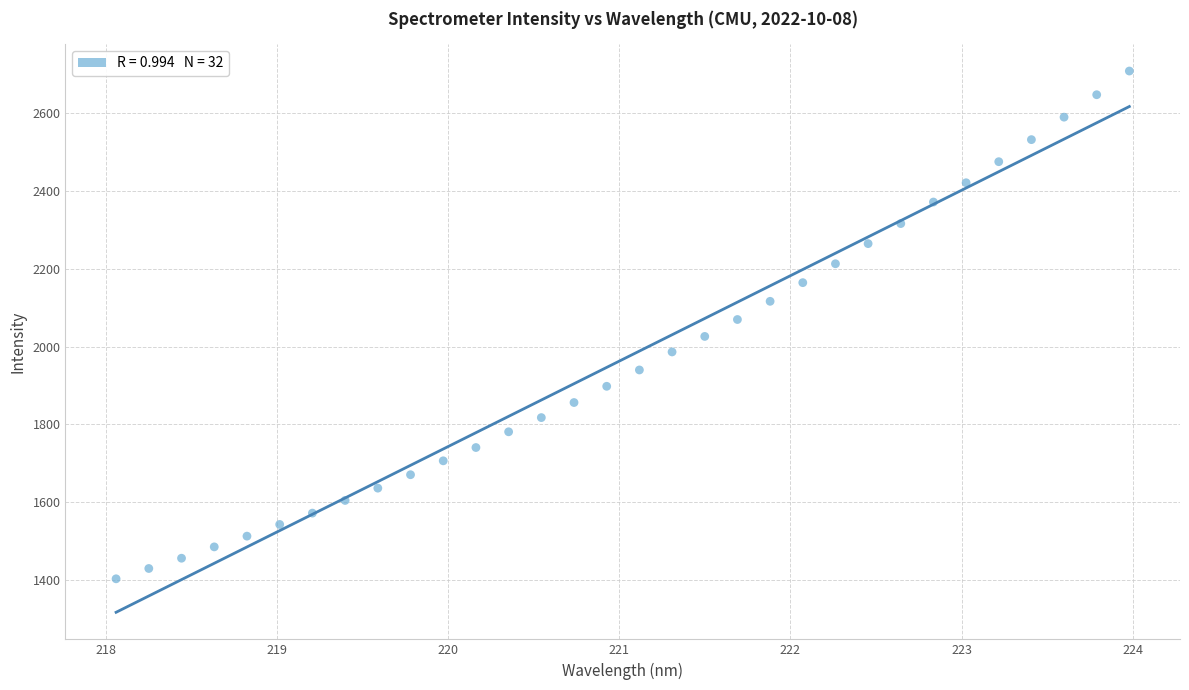

What is the range of X values (max minus min)?

5.9